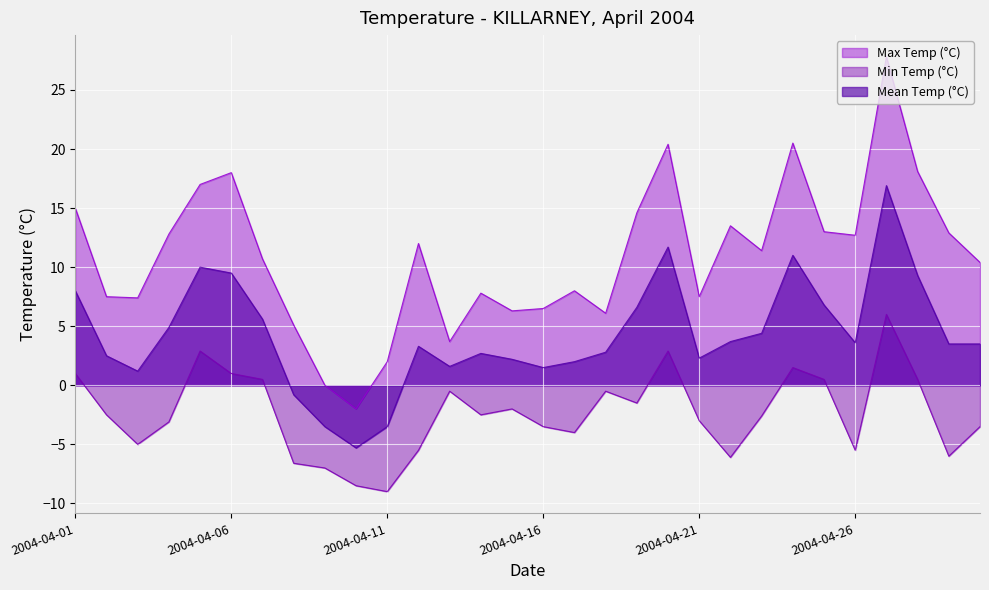

Which series changed the most between 2004-04-06 and 2004-04-07?

Max Temp (°C)